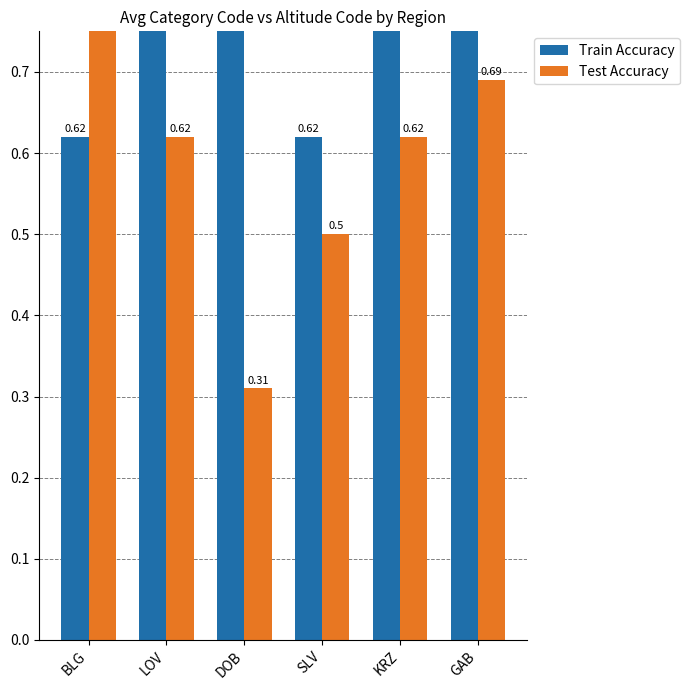

Reading left to right, transcribe all the data shown in this chart.

Train Accuracy: BLG=0.6	LOV=0.9	DOB=1.0	SLV=0.6	KRZ=0.8	GAB=0.9
Test Accuracy: BLG=0.8	LOV=0.6	DOB=0.3	SLV=0.5	KRZ=0.6	GAB=0.7